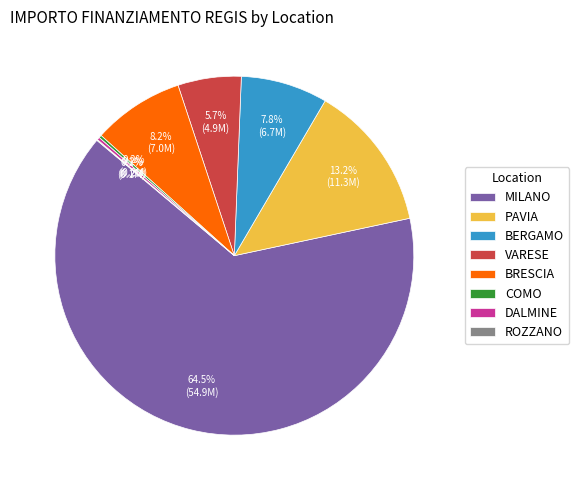

Is the sum of PAVIA and BRESCIA greater than half?

No